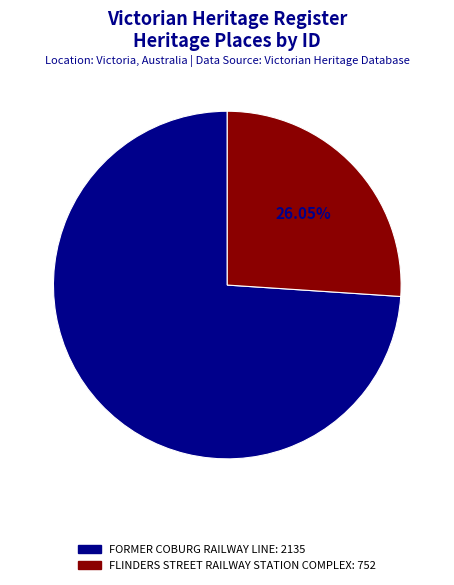

To the nearest percent, what is the average slice percentage?

50%